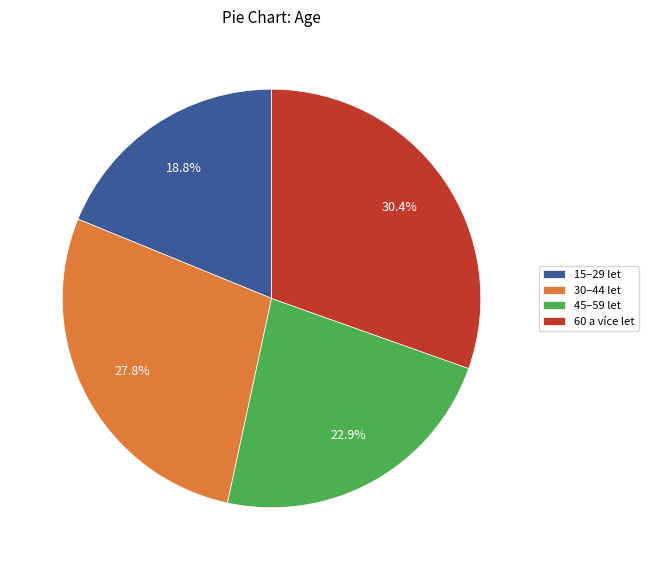

Approximately how many times larger is the value at 60 a více let compared to 45–59 let?

1.3